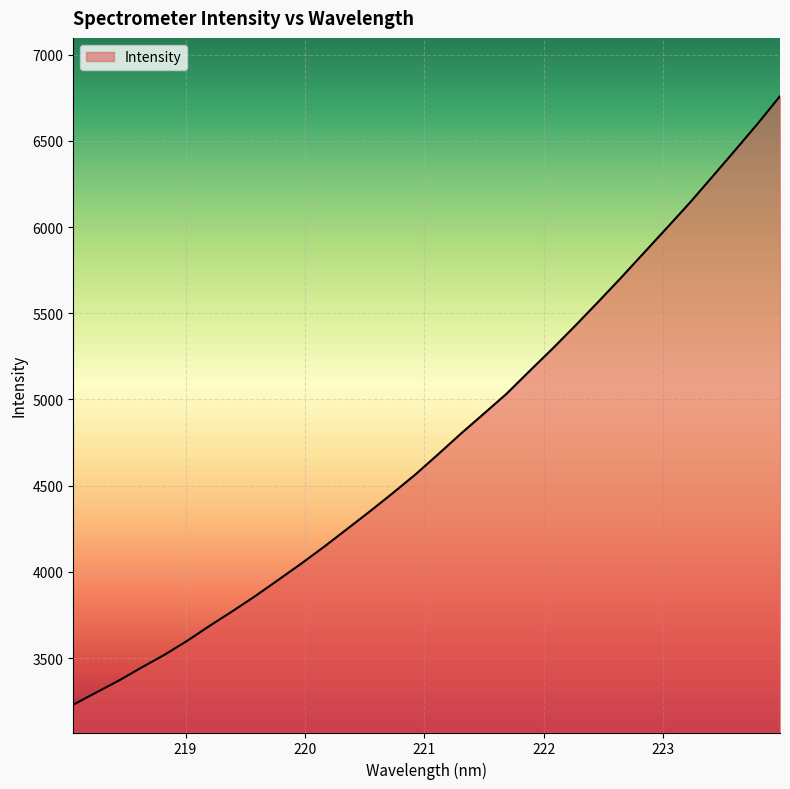

What is the smallest value displayed?

3229.5